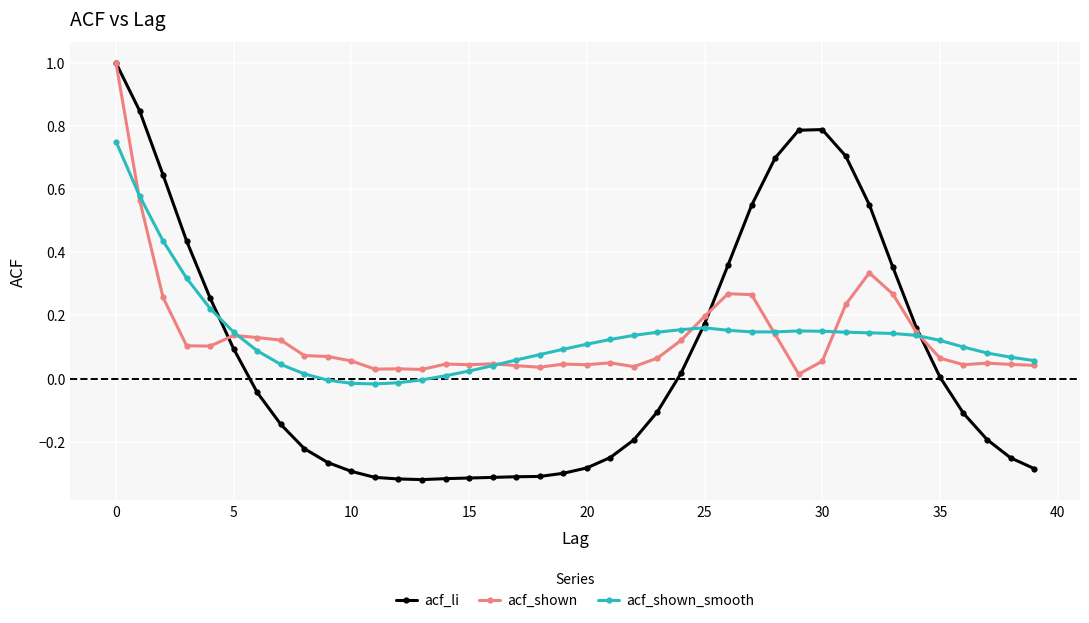

What is the maximum value for acf_li?

1.0